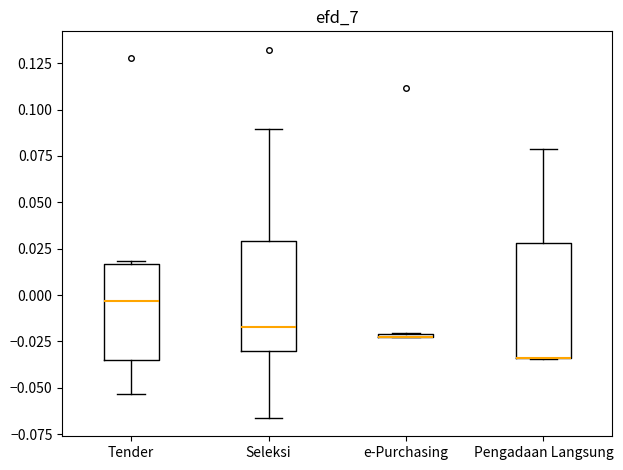

Where does the lower whisker of the box for Seleksi end on the y-axis? The values are not printed on the chart, so give them approximately, as read against the axis.

-0.065